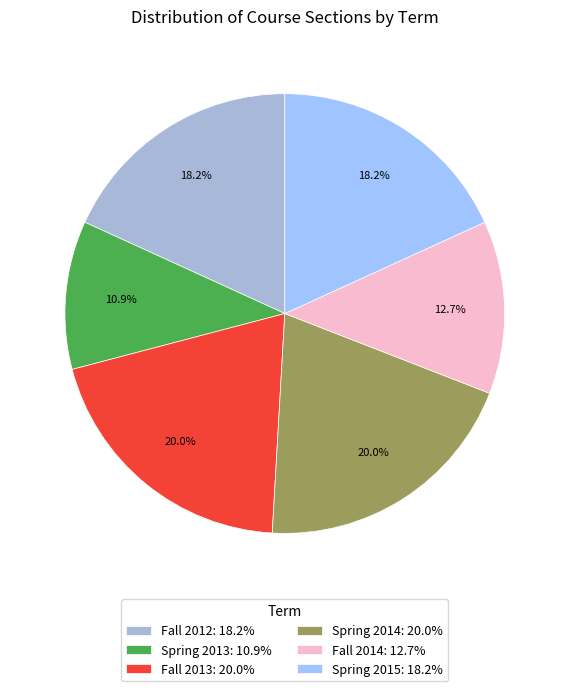

What is the total percentage of Fall 2013 and Fall 2012?

38.2%